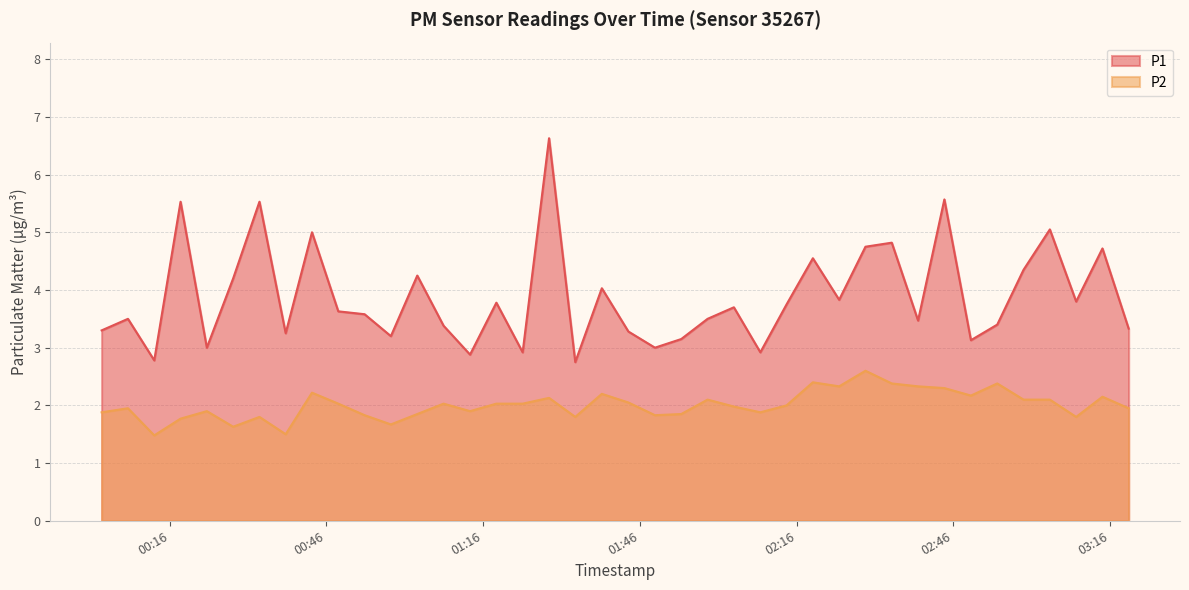

What is the greatest value displayed?

6.6